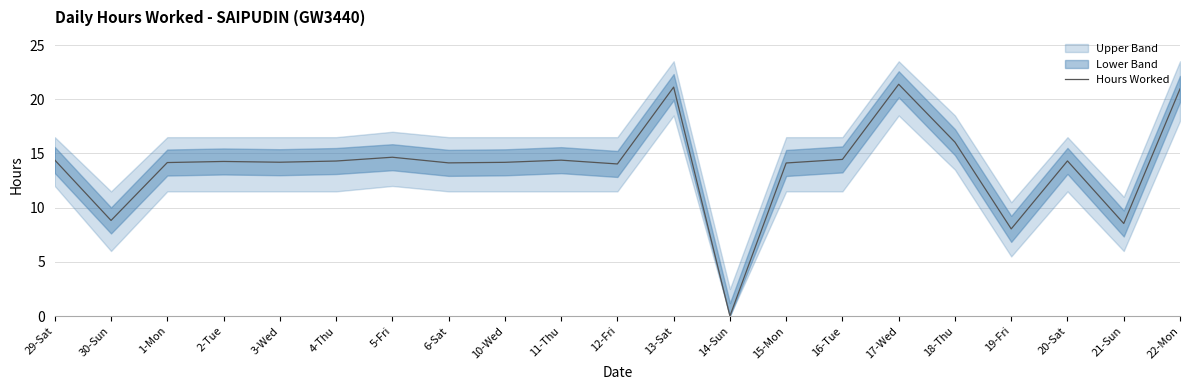

Where is the data nearest to the value 10?

30-Sun